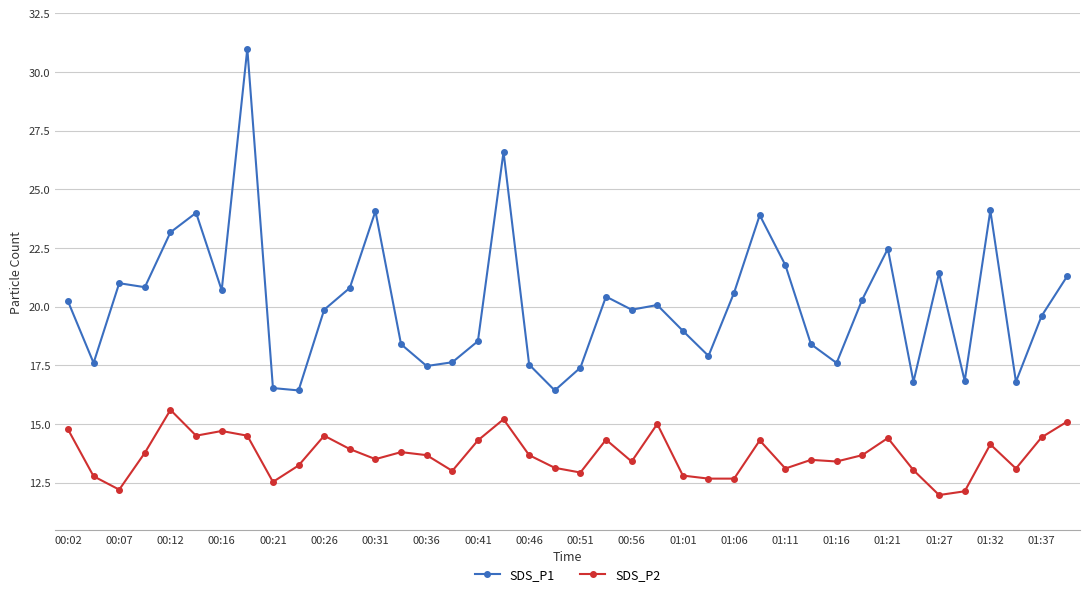

What are all the series names shown in the legend?

SDS_P1, SDS_P2